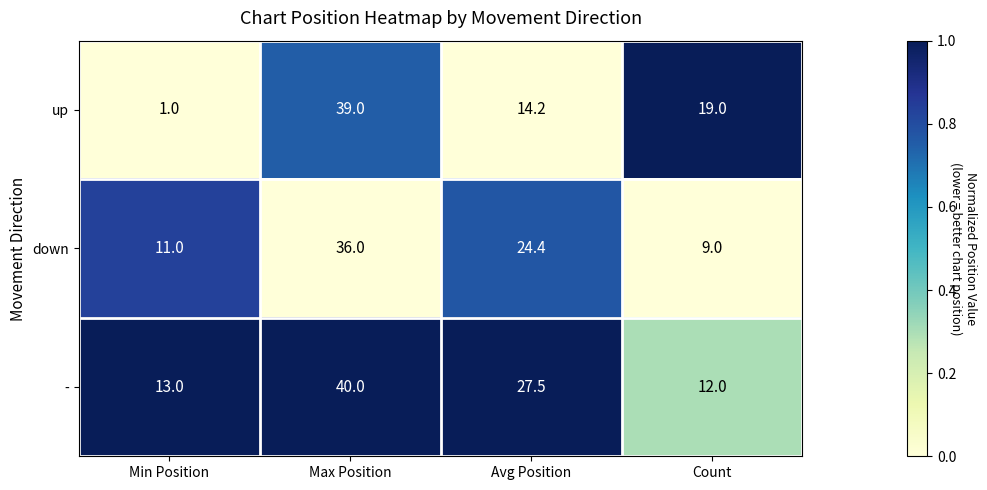

Where is - nearest to the value 26?

Avg Position